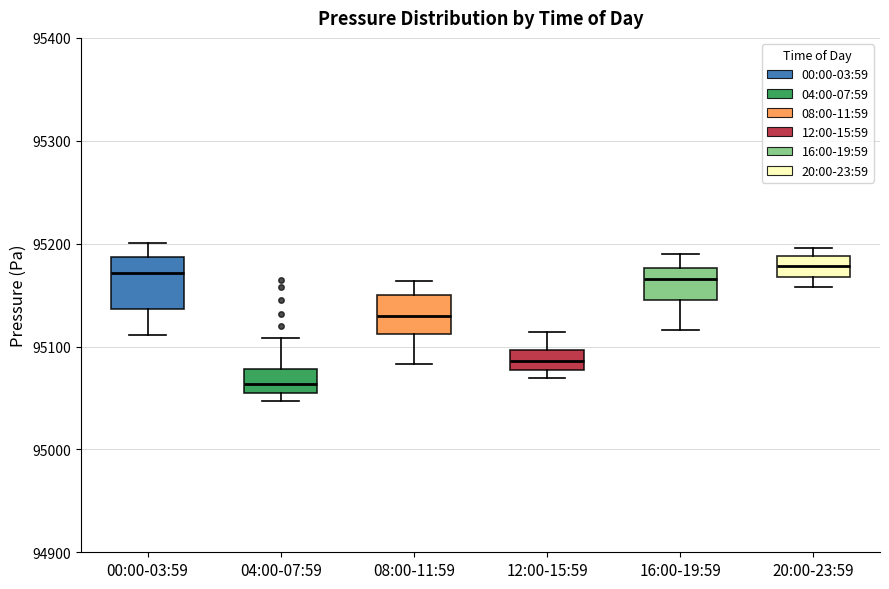

Reading left to right, transcribe this box plot: for each box, give where its median line is, the range the box spans, and where its two whiskers end, as read against the y-axis. The values are not printed on the chart, so give them approximately, as read against the axis.

00:00-03:59: median 95170, box 95140 to 95190, whiskers 95110 to 95200
04:00-07:59: median 95060, box 95050 to 95080, whiskers 95050 (just below the box's lower edge) to 95110
08:00-11:59: median 95130, box 95110 to 95150, whiskers 95080 to 95160
12:00-15:59: median 95090, box 95080 to 95100, whiskers 95070 to 95110
16:00-19:59: median 95170, box 95150 to 95180, whiskers 95120 to 95190
20:00-23:59: median 95180, box 95170 to 95190, whiskers 95160 to 95200